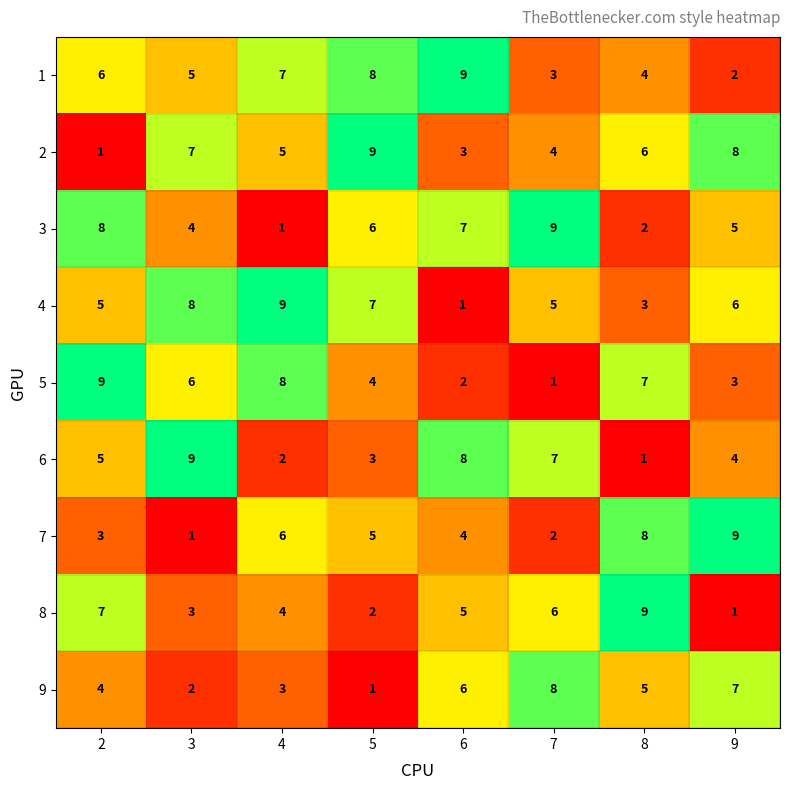

Is the value of 7 at 4 greater than the value of 3 at 3?

Yes